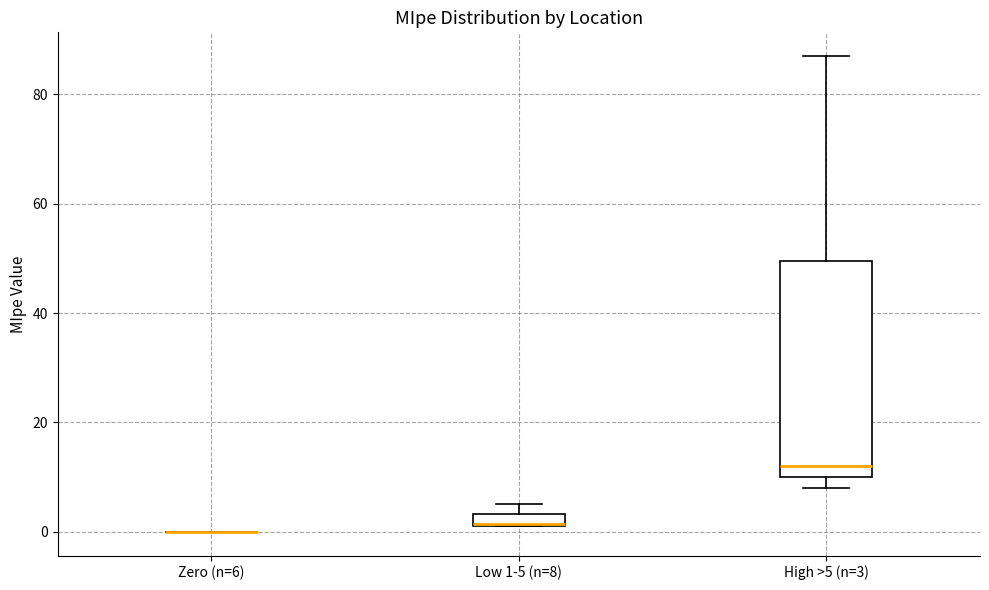

Which box is the tallest, from its lower edge to its upper edge?

High >5 (n=3)